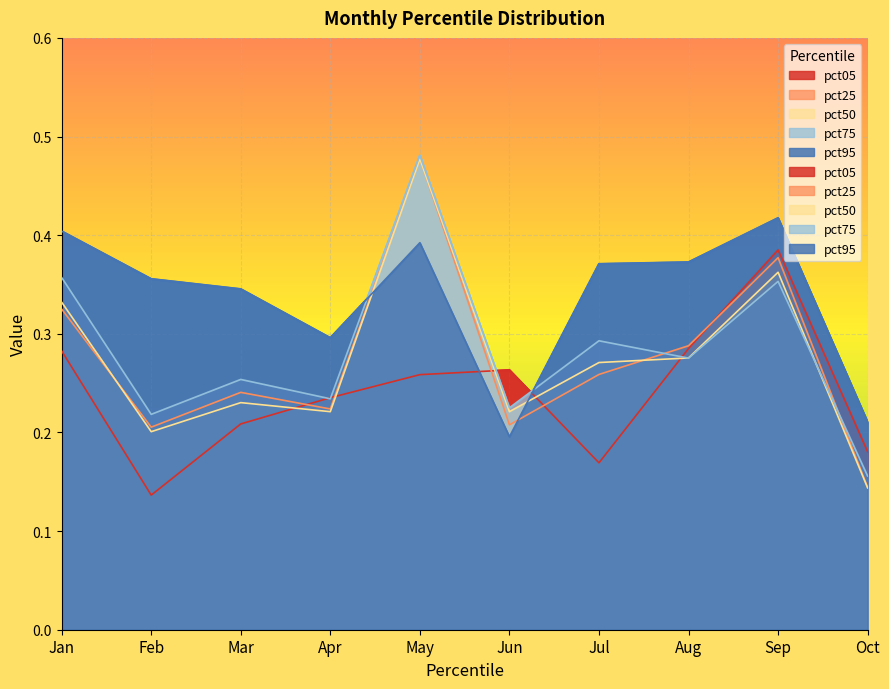

What is the maximum value for pct95?

0.4